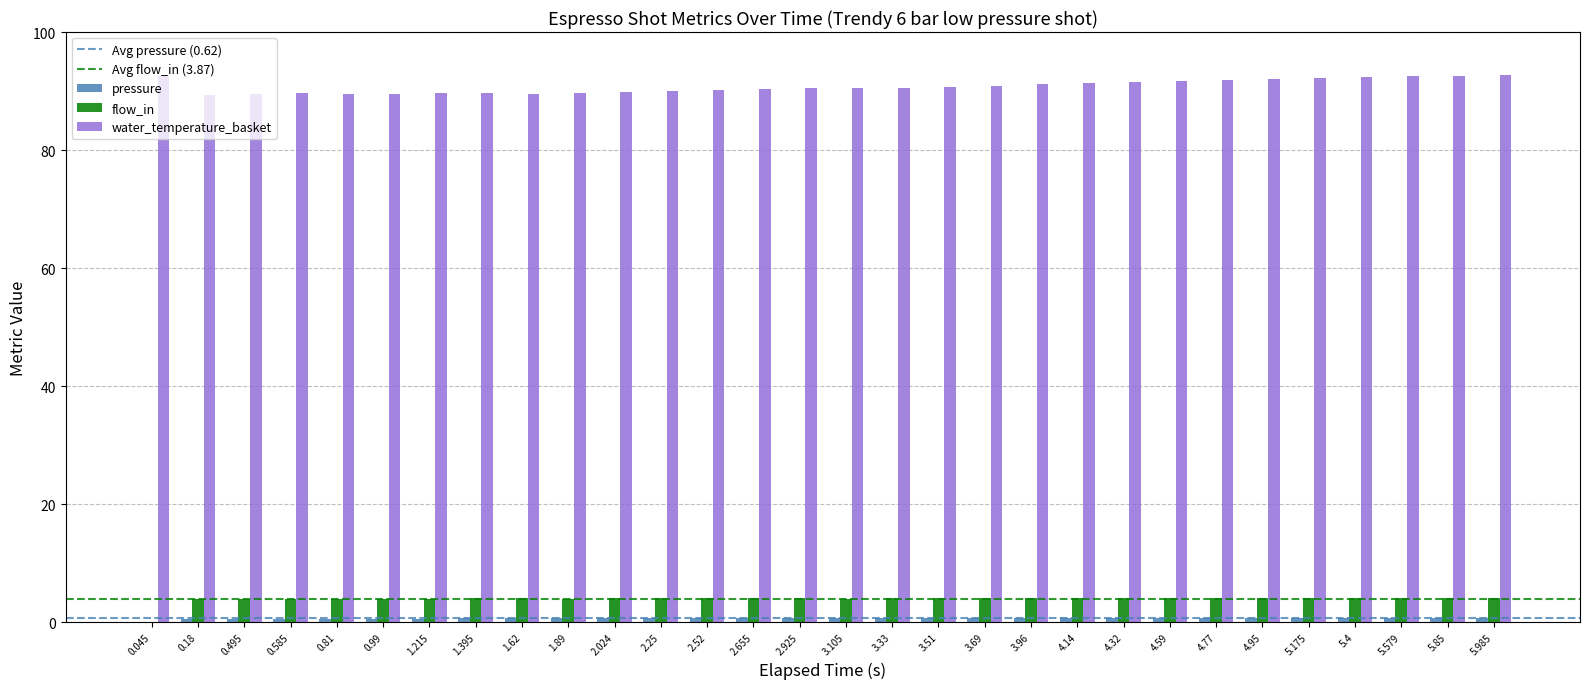

What is the greatest value displayed?

92.6